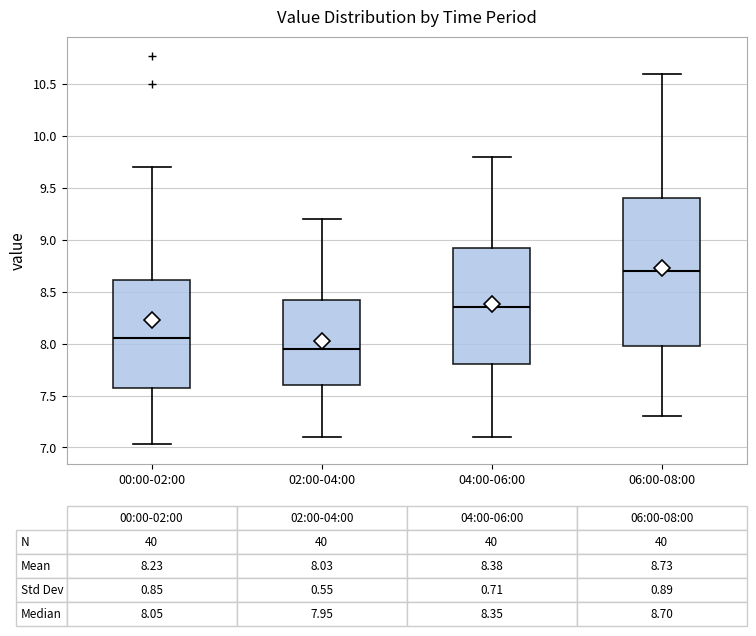

Which box is the tallest, from its lower edge to its upper edge?

06:00-08:00